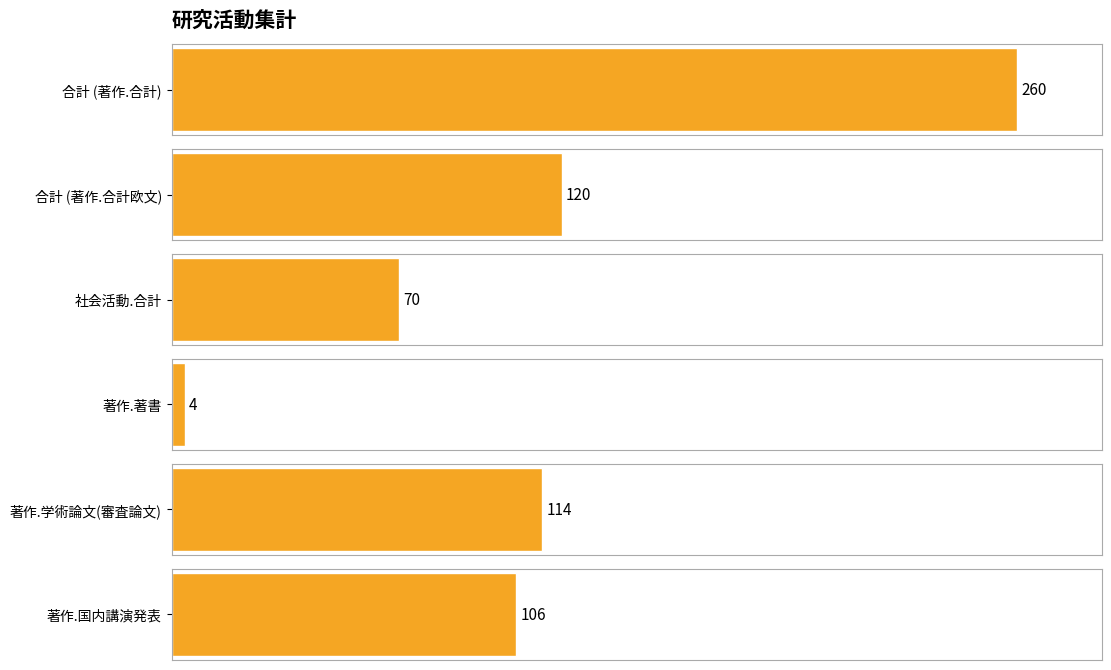

Read the 著作.著書 value at 著作.著書, to the nearest 5.

5